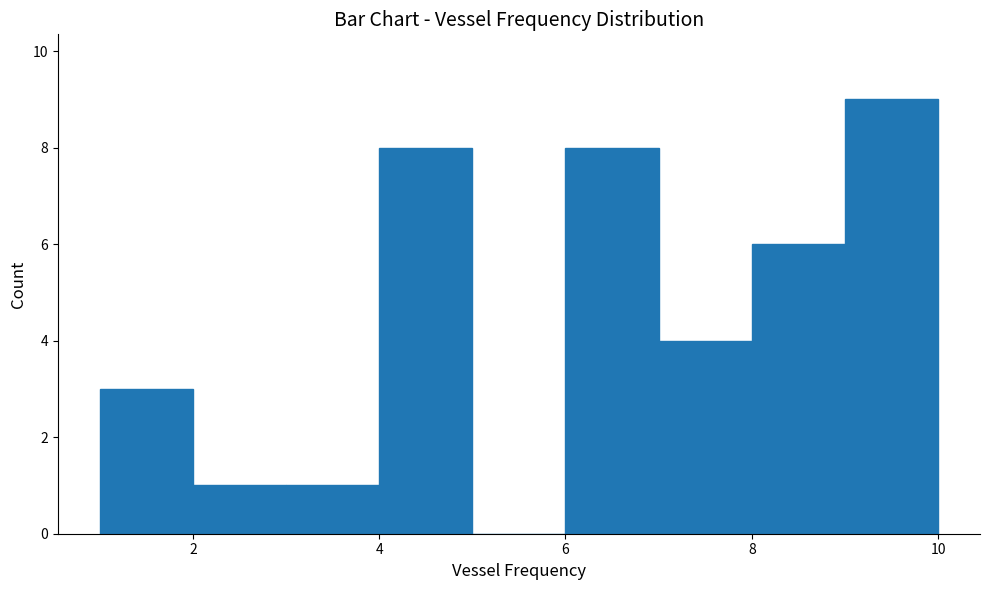

Reading left to right, transcribe this chart: for each bar, give the range it covers on the x-axis and its height. The values are not printed on the chart, so give them approximately, as read against the axis.

1 to 2: 3
2 to 3: 1
3 to 4: 1
4 to 5: 8
5 to 6: 0
6 to 7: 8
7 to 8: 4
8 to 9: 6
9 to 10: 9